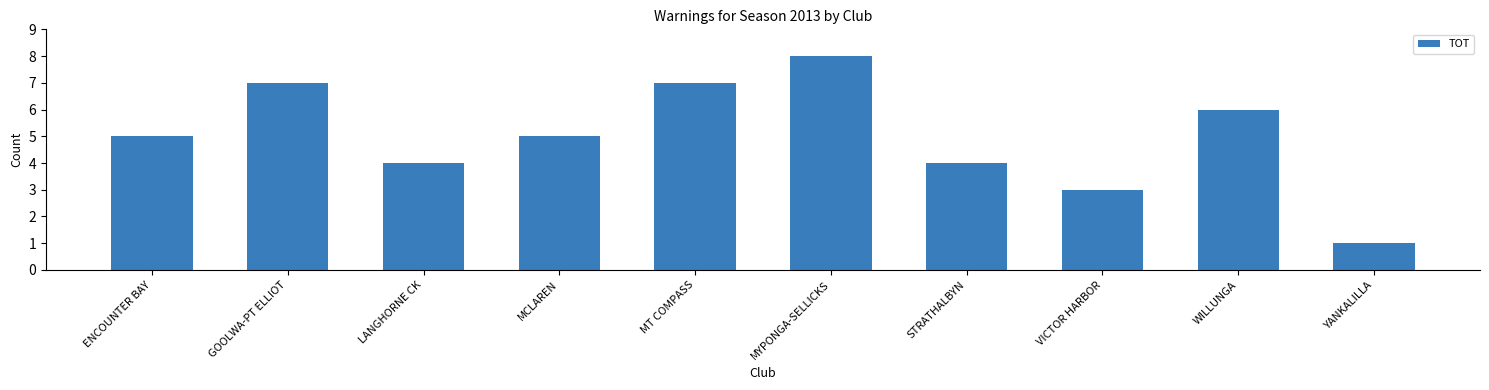

What is the average value?

5